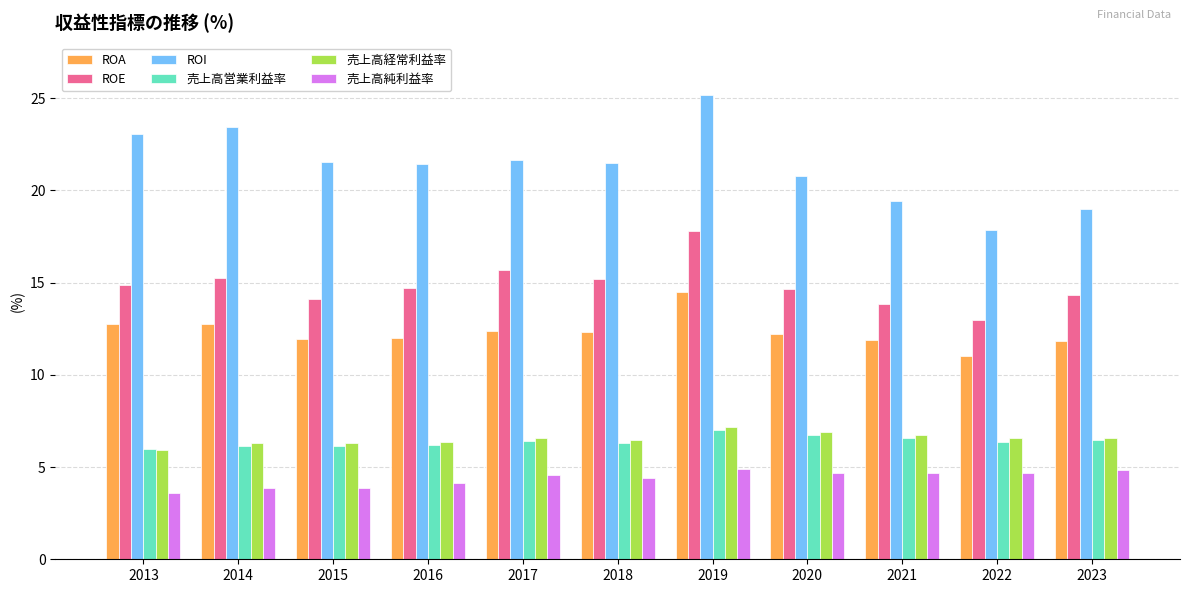

What is the difference between the maximum and second lowest values in the ROA series?

2.7